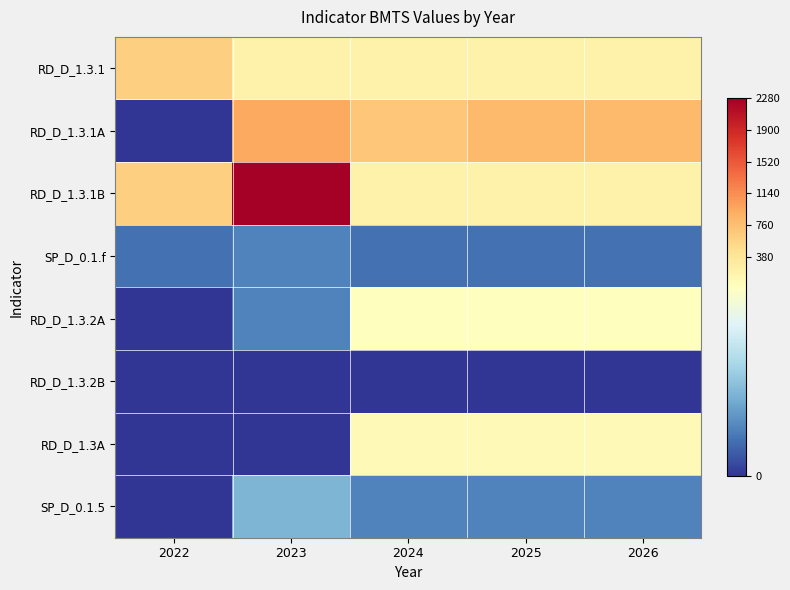

At which category is the sum across all series the highest?

2023